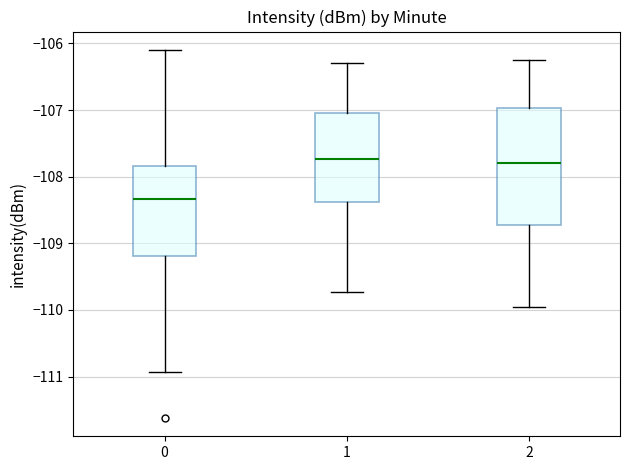

Where is the lower edge of the box at x = 0 on the y-axis? The values are not printed on the chart, so give them approximately, as read against the axis.

-109.2